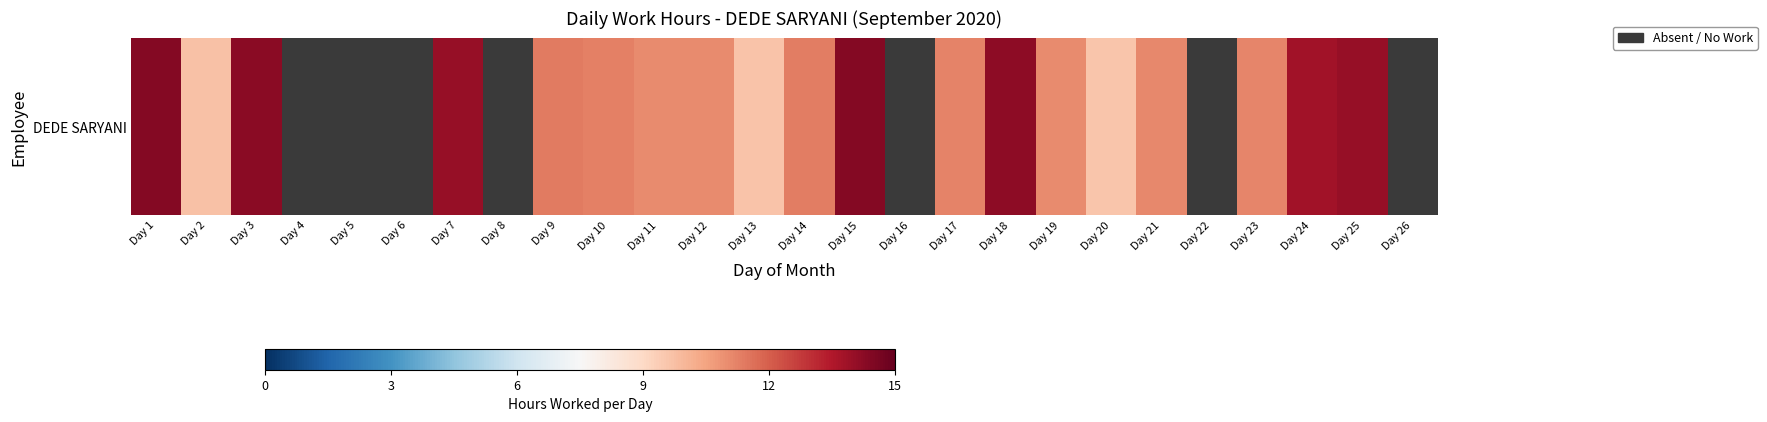

Which has a higher value, Day 6 or Day 18?

Day 18